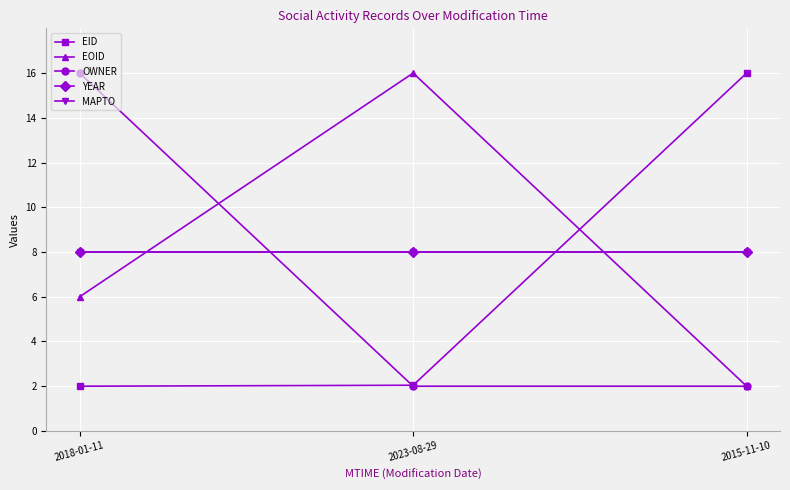

Reading left to right, list all the values displayed in this chart.

EID: 2018-01-11=2.0	2023-08-29=2.0	2015-11-10=16.0
EOID: 2018-01-11=6.0	2023-08-29=16.0	2015-11-10=2.0
OWNER: 2018-01-11=16.0	2023-08-29=2.0	2015-11-10=2.0
YEAR: 2018-01-11=8.0	2023-08-29=8.0	2015-11-10=8.0
MAPTO: 2018-01-11=8.0	2023-08-29=8.0	2015-11-10=8.0